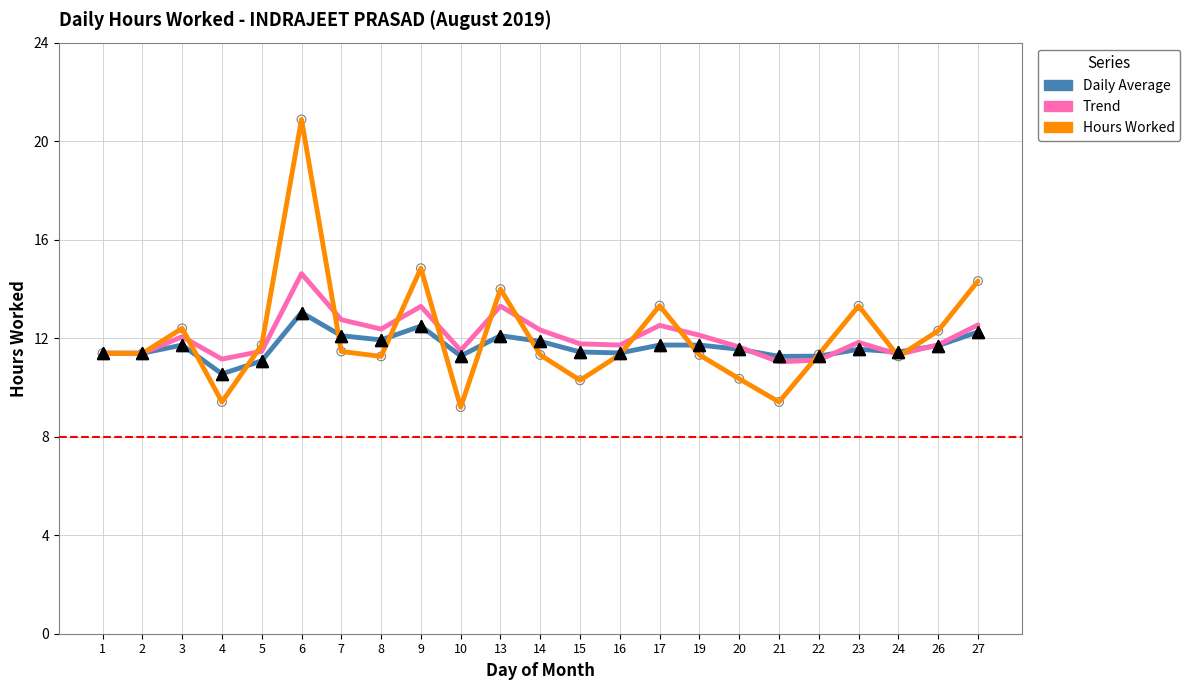

Which series has the largest range (max minus min)?

Hours Worked